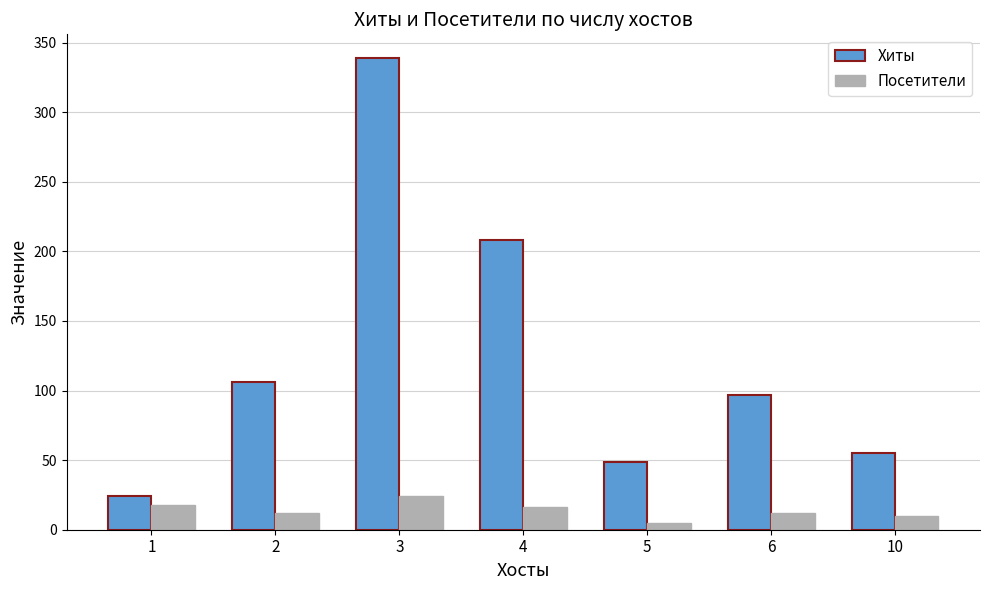

What is the minimum value for Хиты?

24